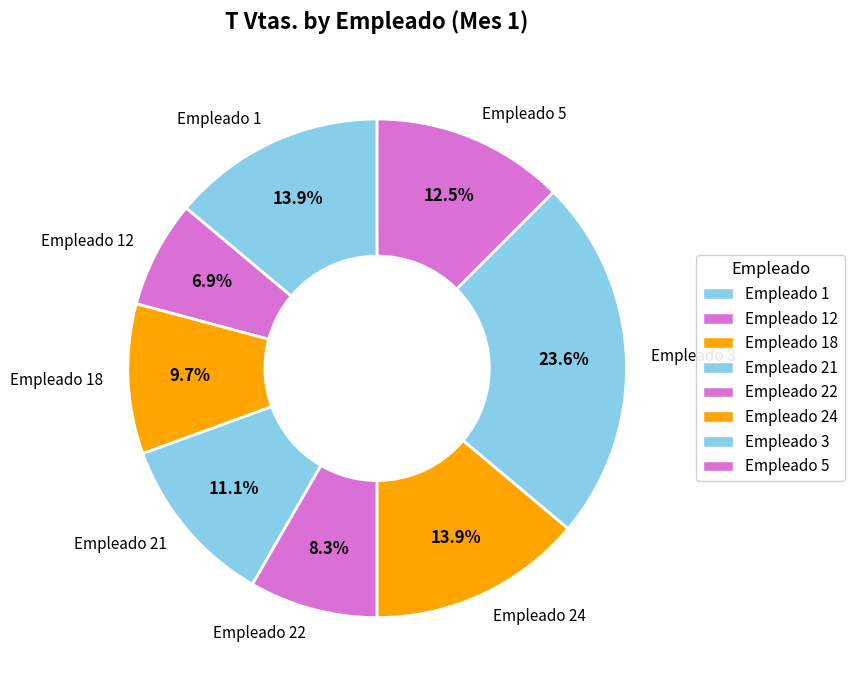

To the nearest percent, what is the difference between the Empleado 1 and Empleado 18 slice percentages?

4%